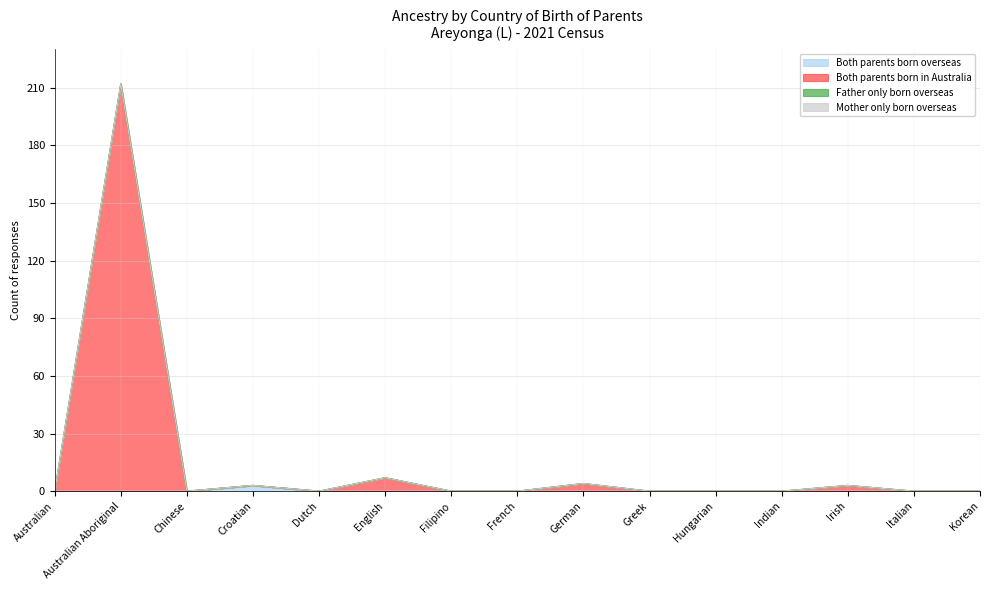

What is the difference between the second highest and second lowest values in the Both parents born in Australia series?

7